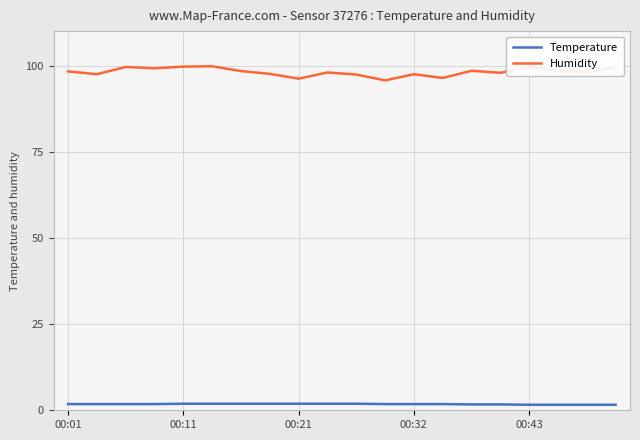

True or false: Humidity and Temperature intersect in this chart.

False